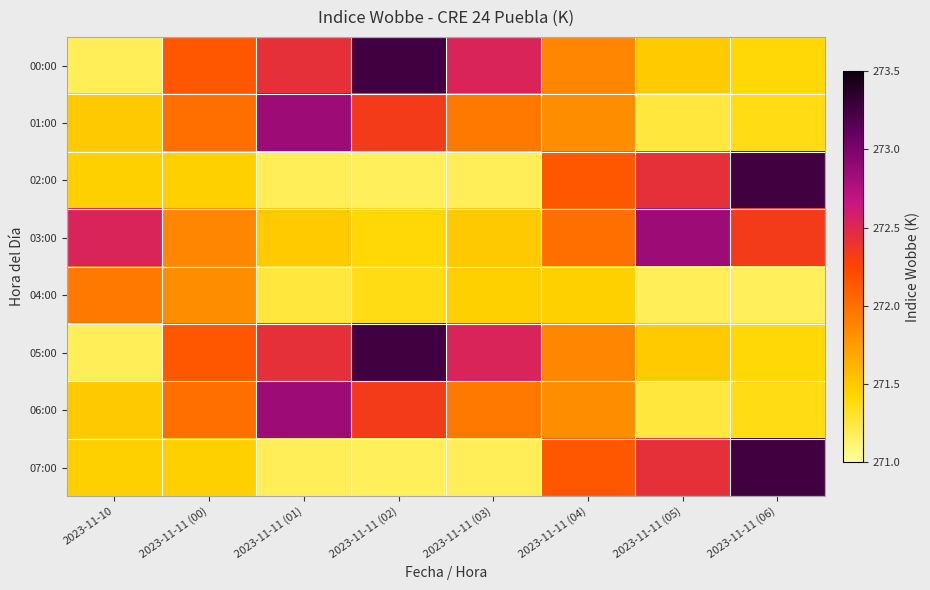

Which category has the lowest value across all series?

2023-11-11 (02)